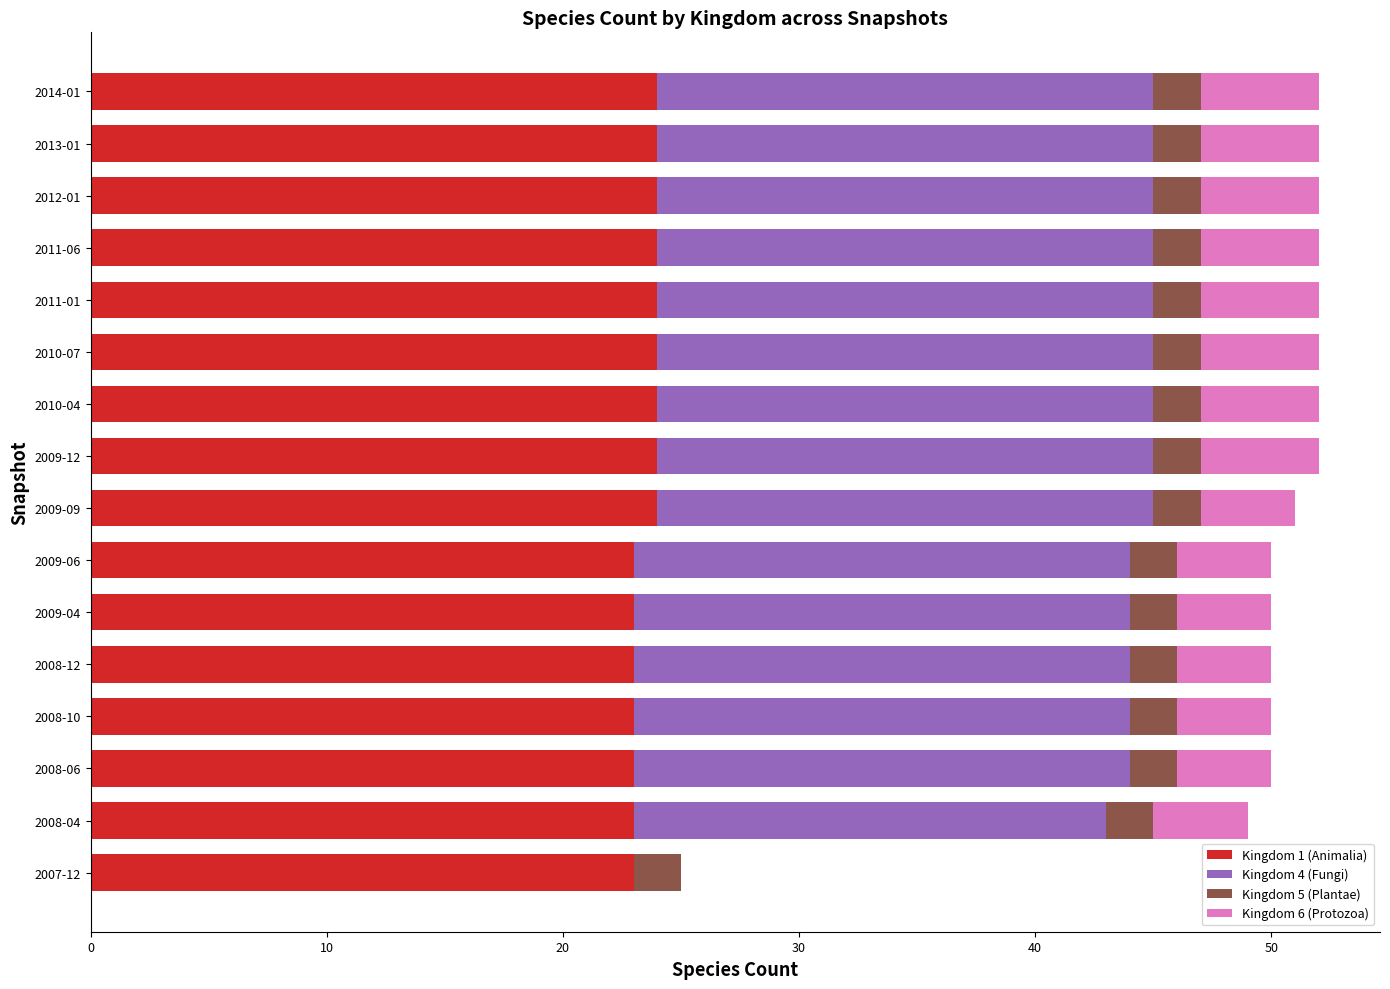

What is the maximum value for Kingdom 1 (Animalia)?

24